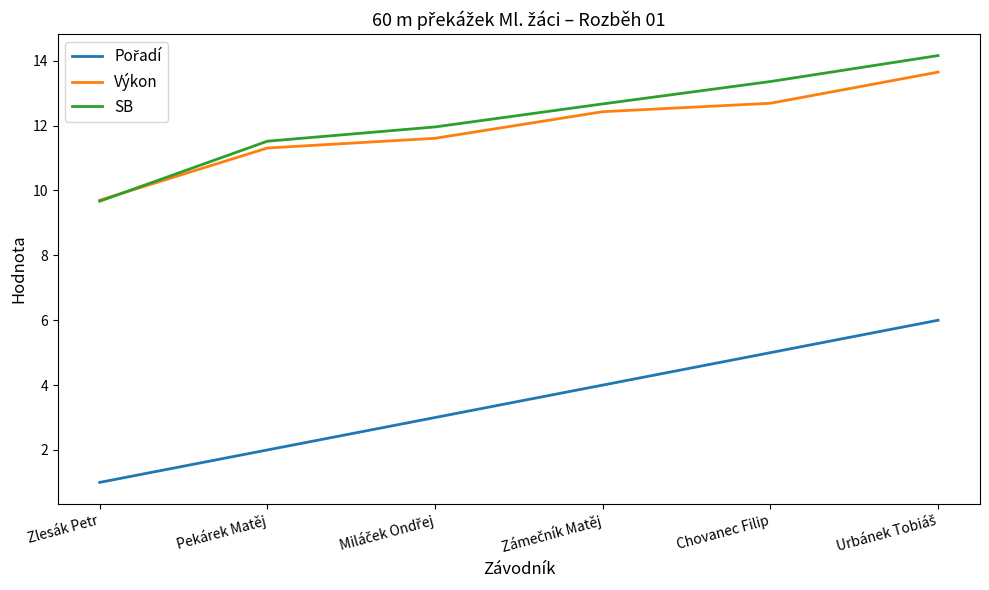

Where is Výkon nearest to the value 11?

Pekárek Matěj